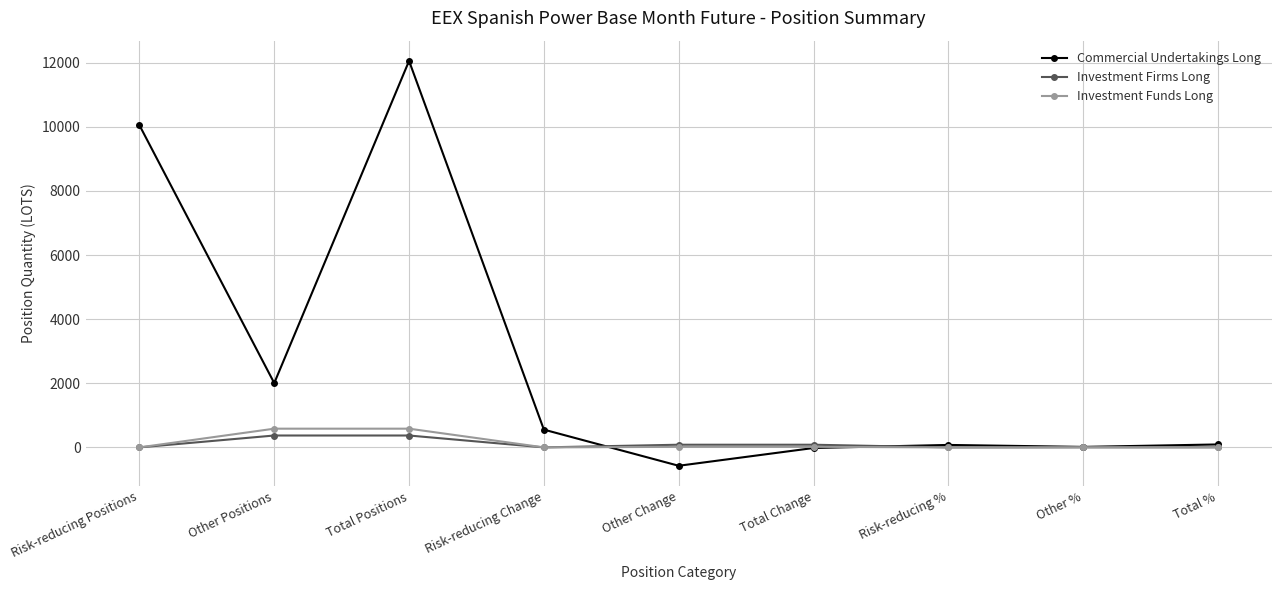

How many data points in Investment Funds Long are above 4?

6